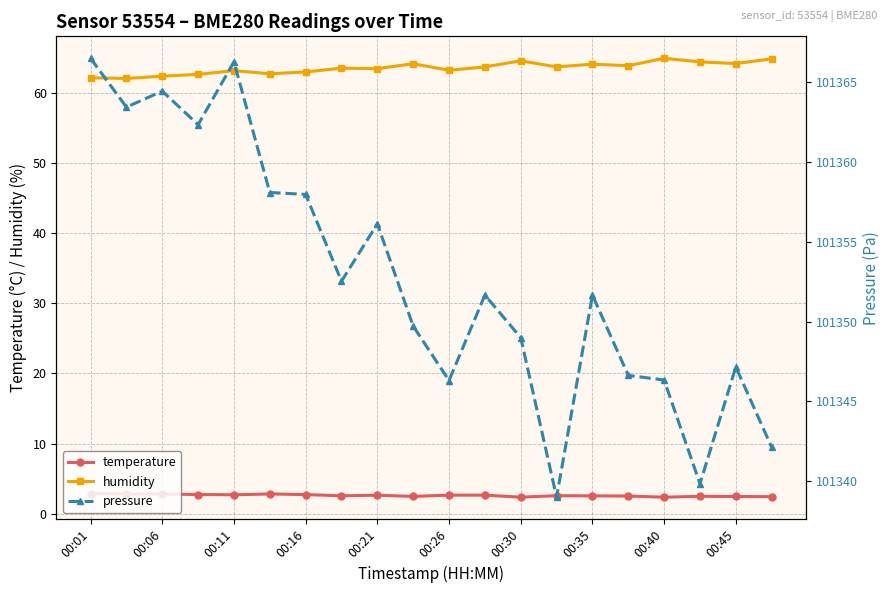

Is it true that humidity equals 89.3 at 00:21?

False